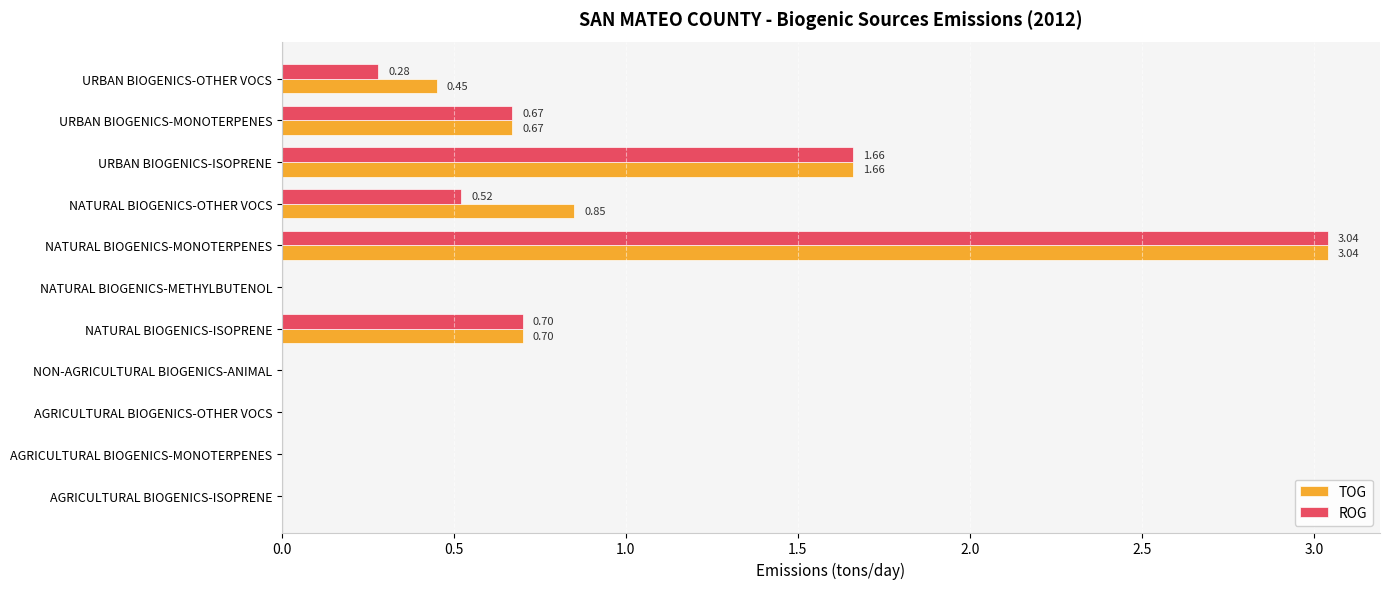

What is the sum of all TOG values?

7.4